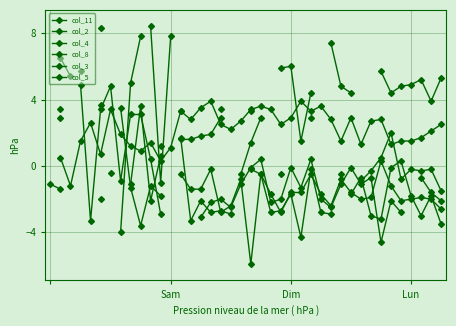

Does the chart have visible grid lines?

Yes